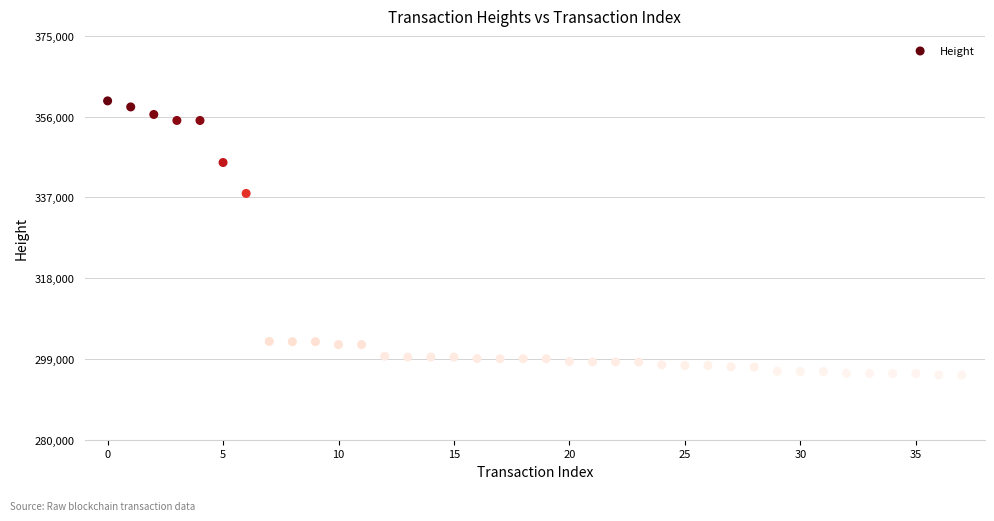

What Y value in the scatter plot is closest to 327466?

337938